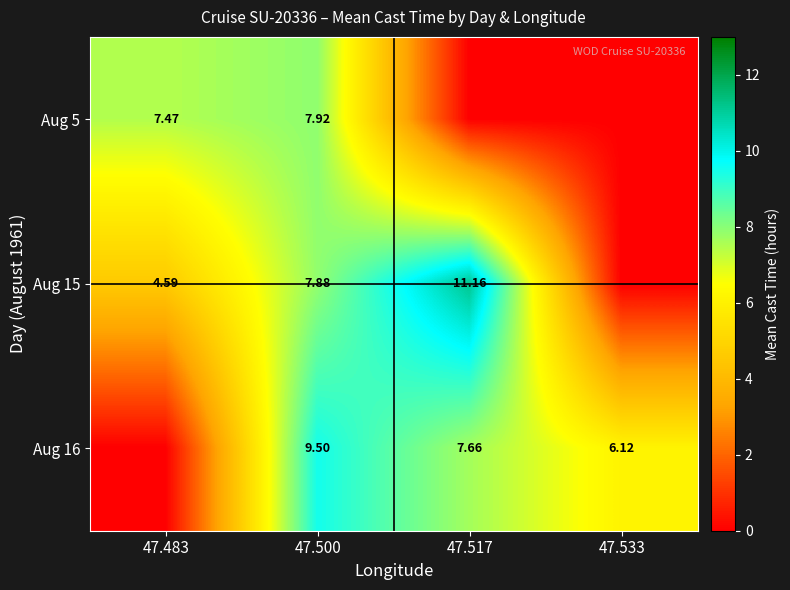

The value of Aug 16 at 47.517 is 7.7. True or false?

True